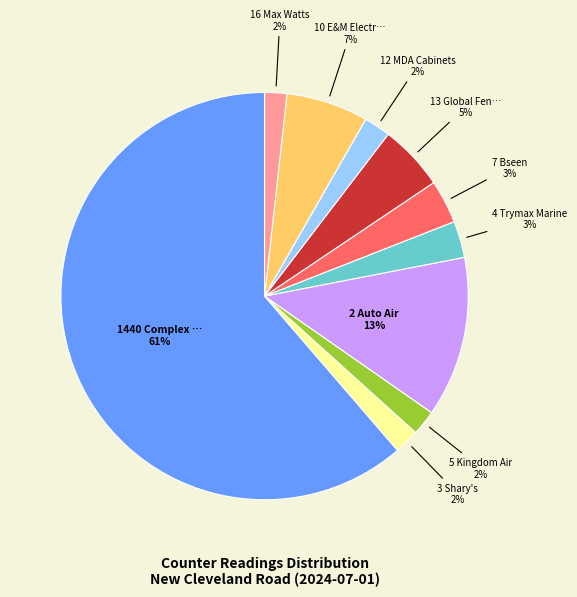

To the nearest percent, what is the average slice percentage?

10%